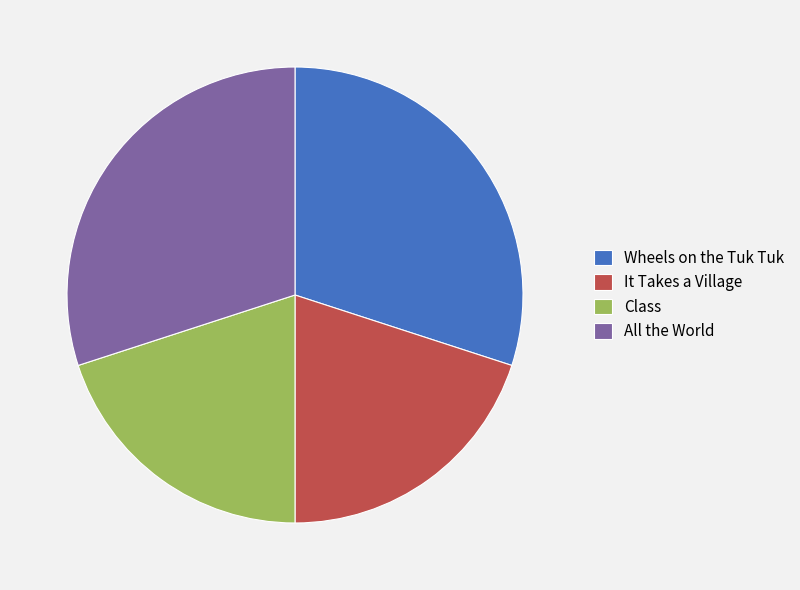

Between It Takes a Village and Wheels on the Tuk Tuk, which is larger?

Wheels on the Tuk Tuk